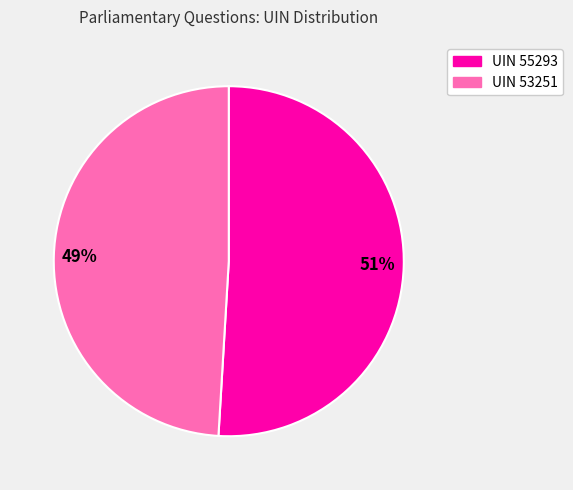

Rank the categories by value from highest to lowest.

51%, 49%